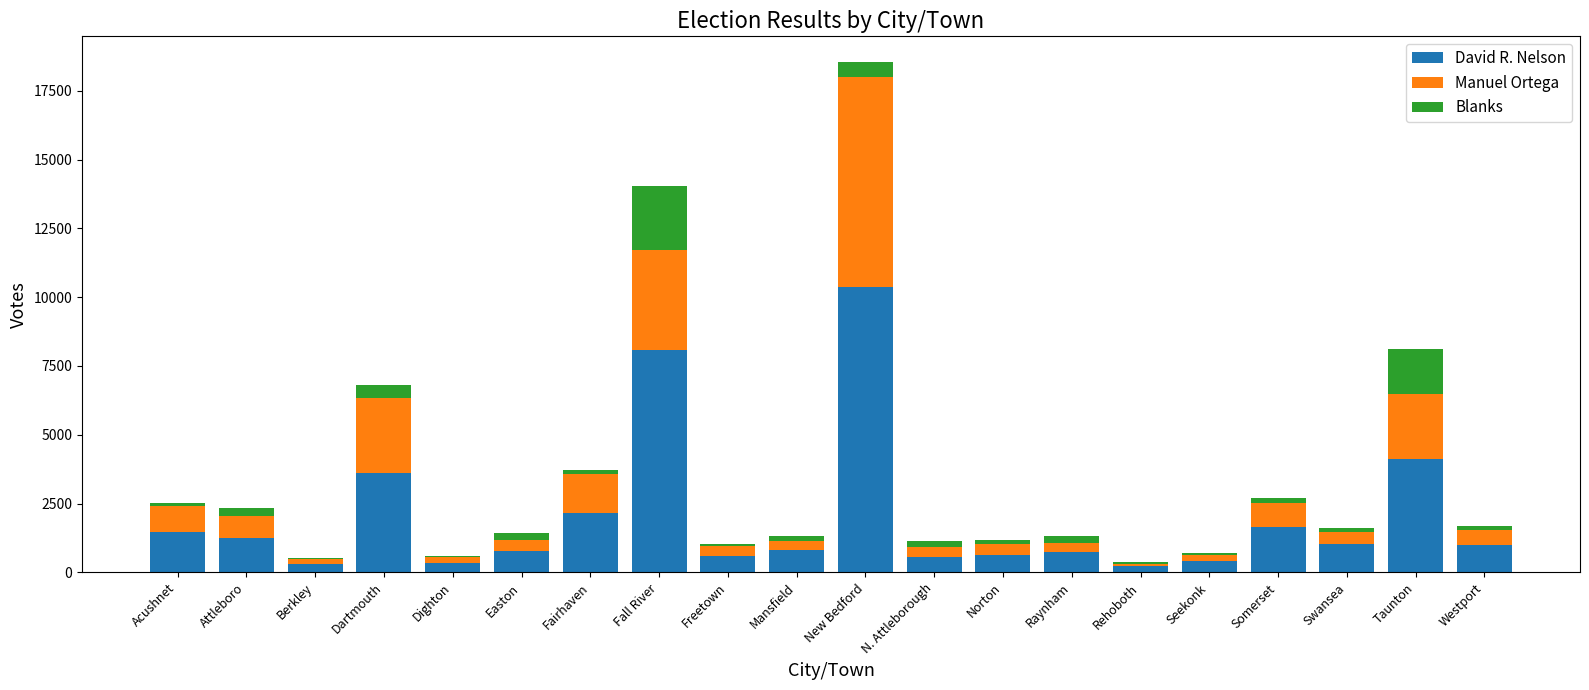

How many data points in David R. Nelson are less than 997?

10